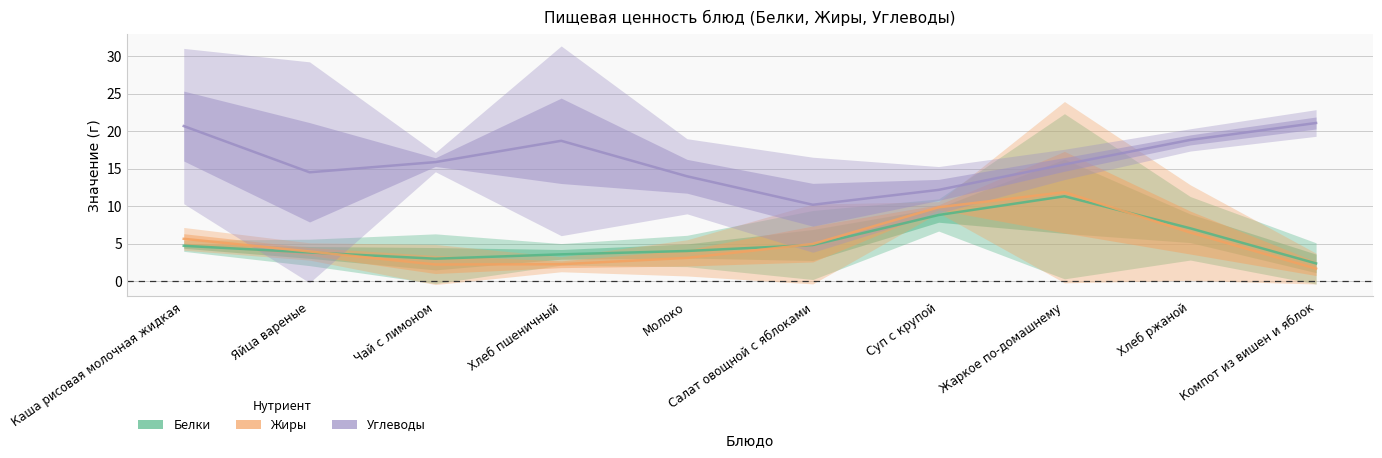

How many values in the Углеводы series are below 15?

4